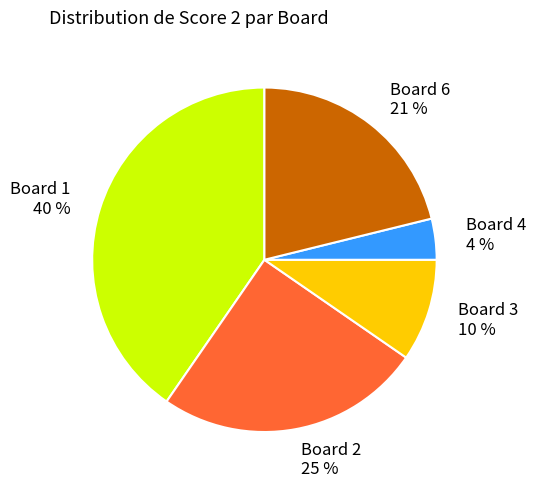

Between Board 3 10 % and Board 6 21 %, which is larger?

Board 6 21 %